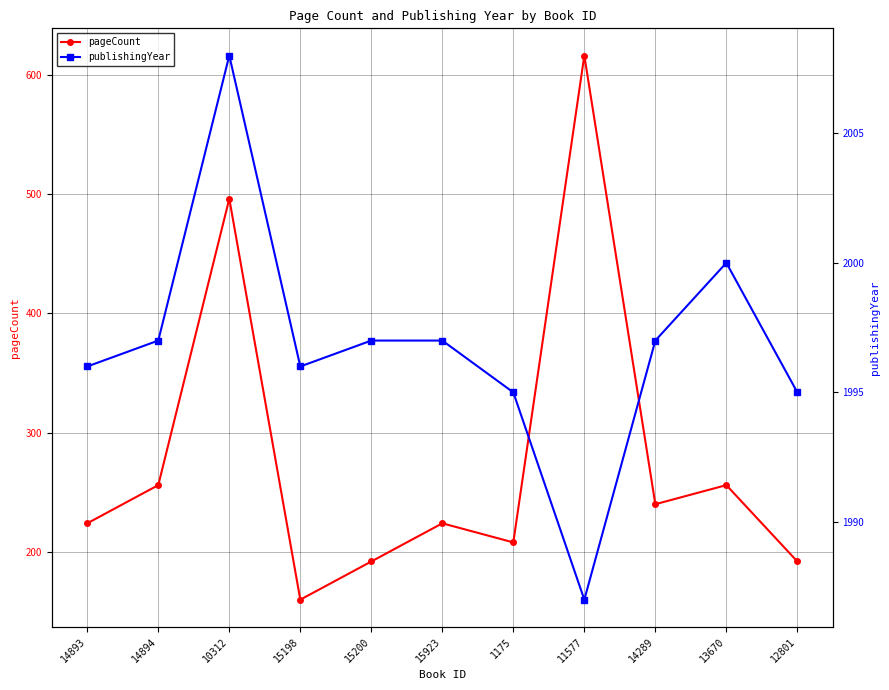

What is the label of the 6th point from the right?

15923